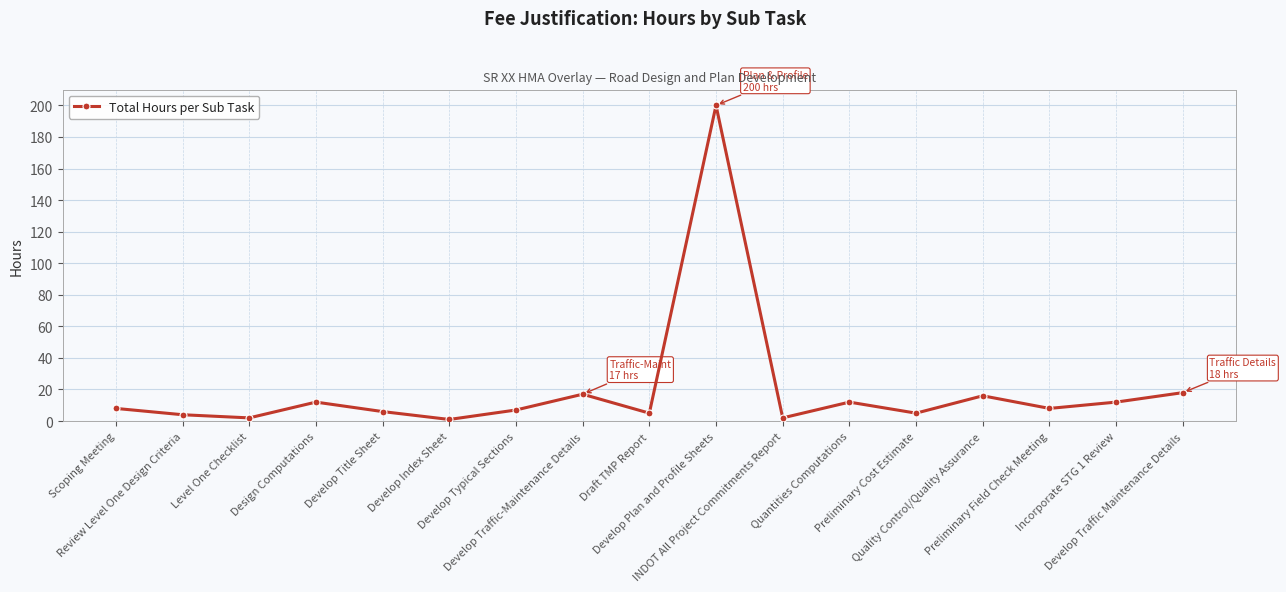

What is the label of the 9th point from the right?

Draft TMP Report